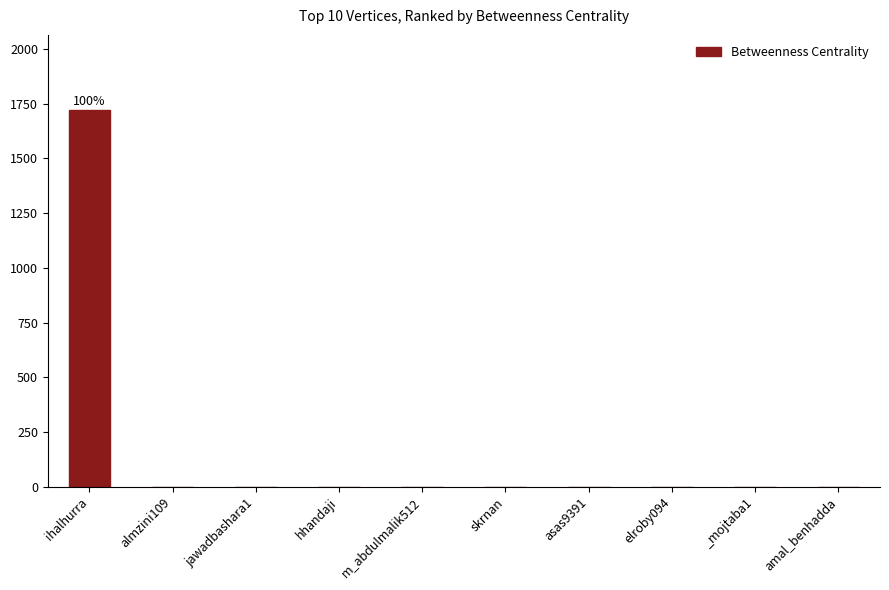

Which label corresponds to the largest value in the chart?

ihalhurra